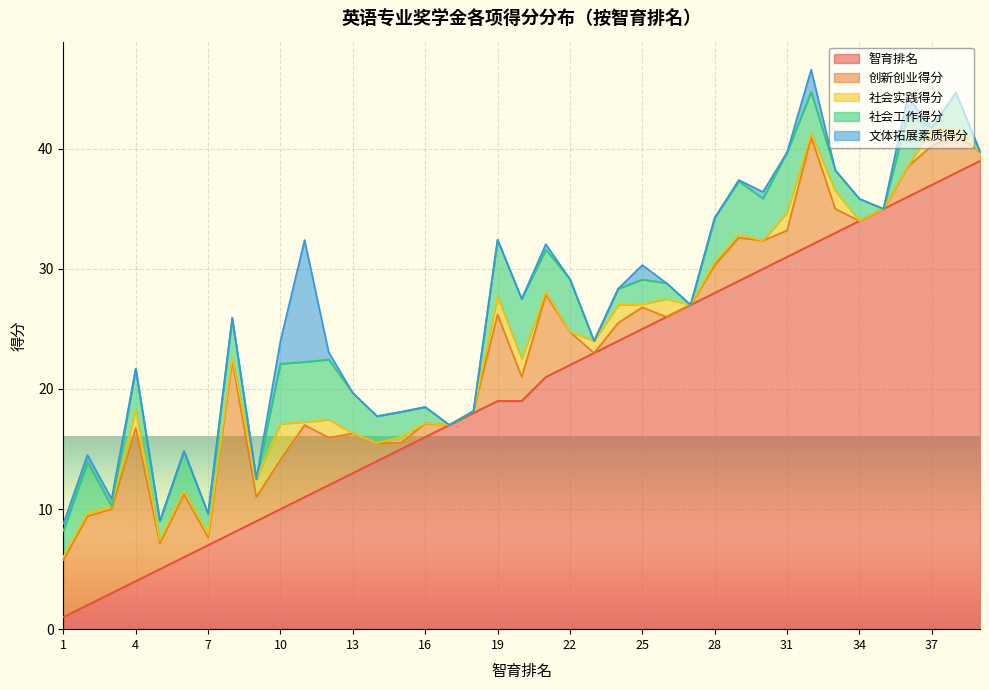

Is it true that 社会工作得分 equals 2.1 at 8?

False